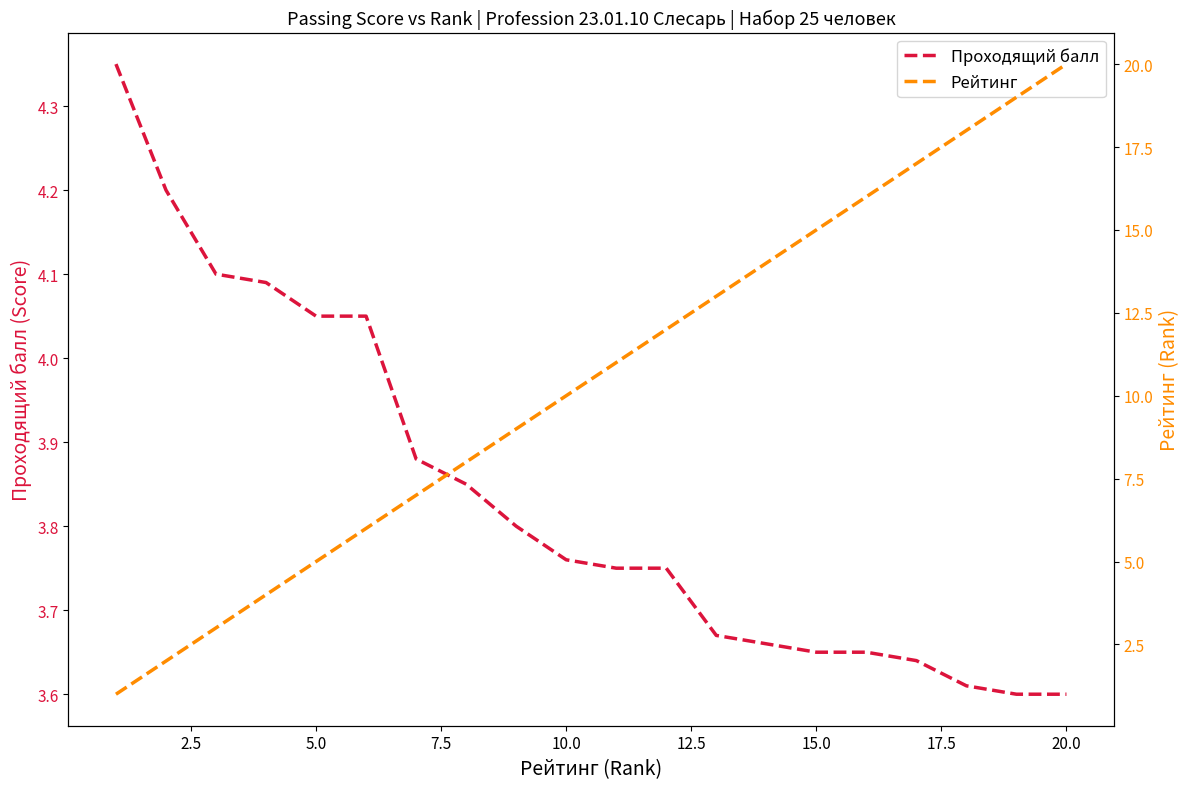

List the series in order of their overall mean, lowest first.

Проходящий балл, Рейтинг